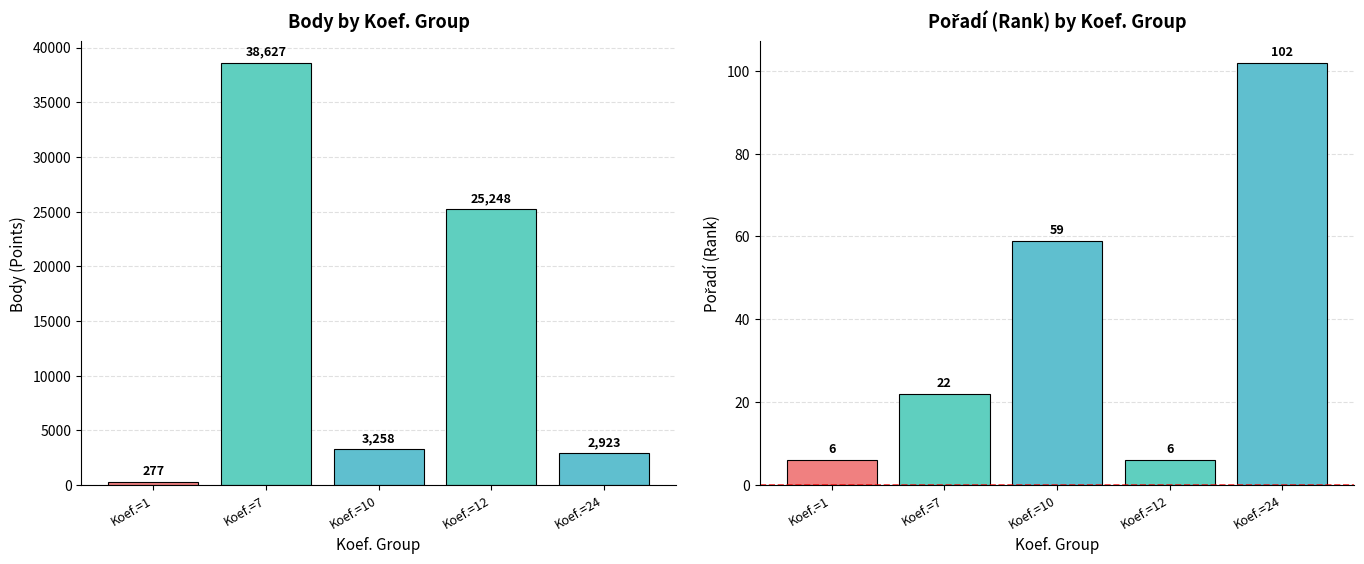

List the labels in order of Pořadí value, largest first.

Koef.=24, Koef.=10, Koef.=7, Koef.=1, Koef.=12